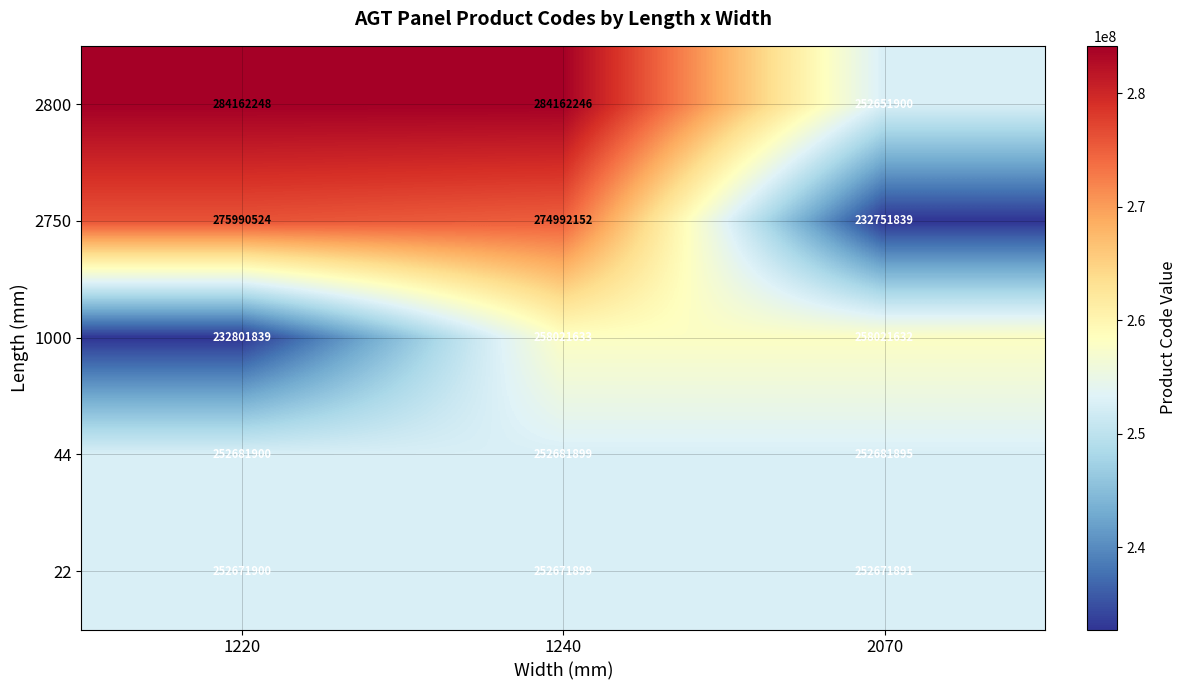

True or false: 44 has a value of 252681900 at 1220.

True